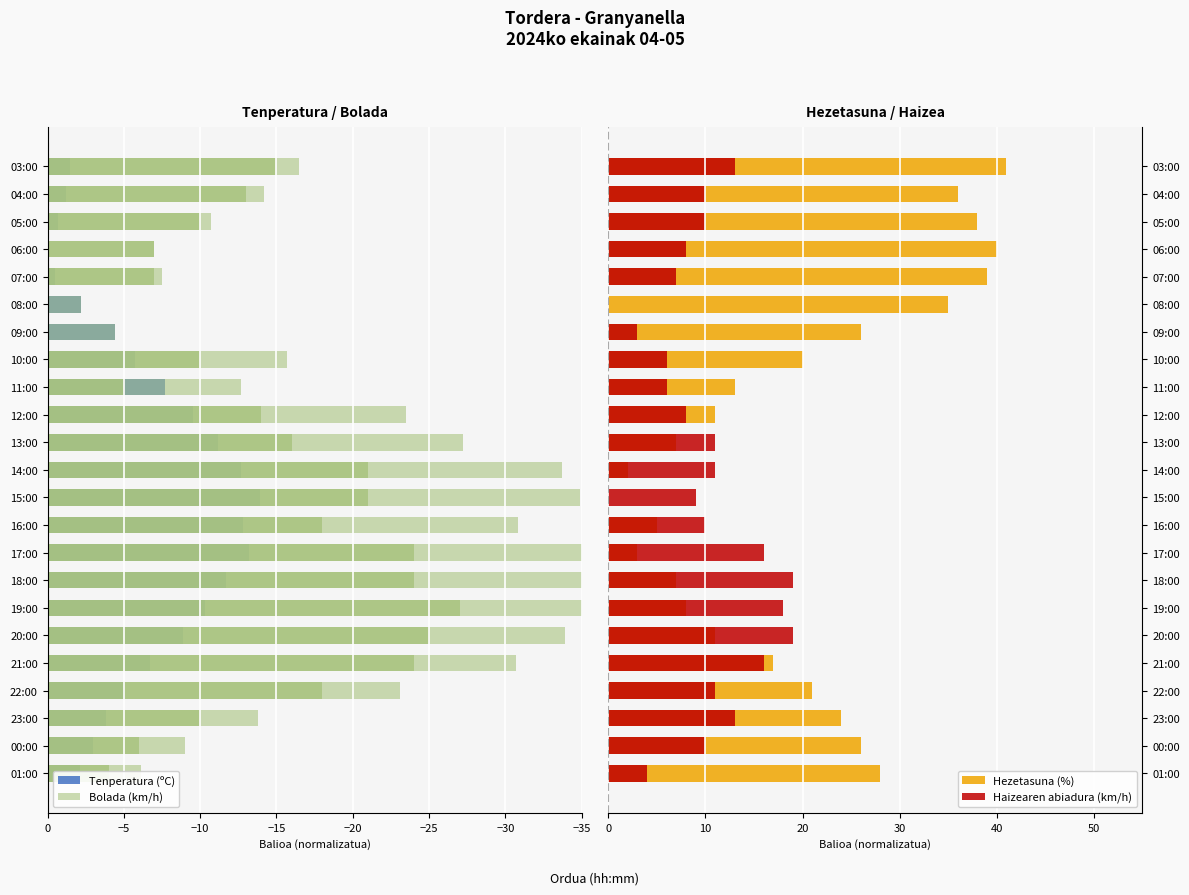

What is the sum of all Tenperatura (ºC) values?

-148.8